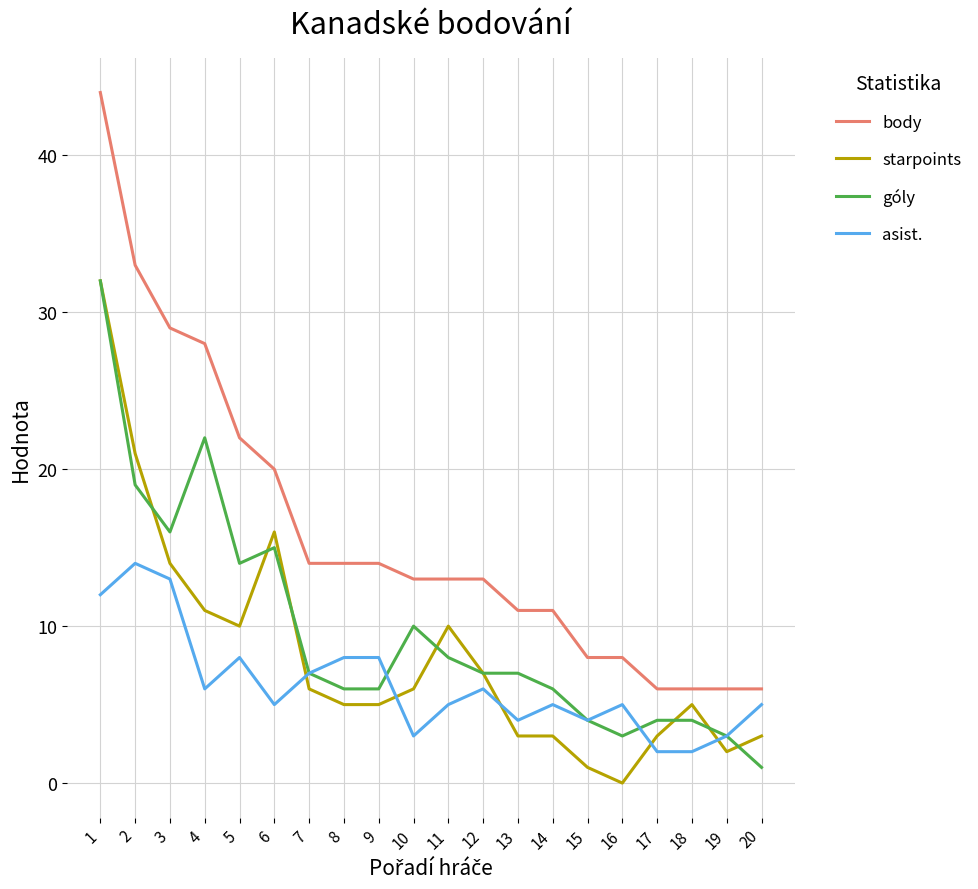

At which category is the sum across all series the highest?

1